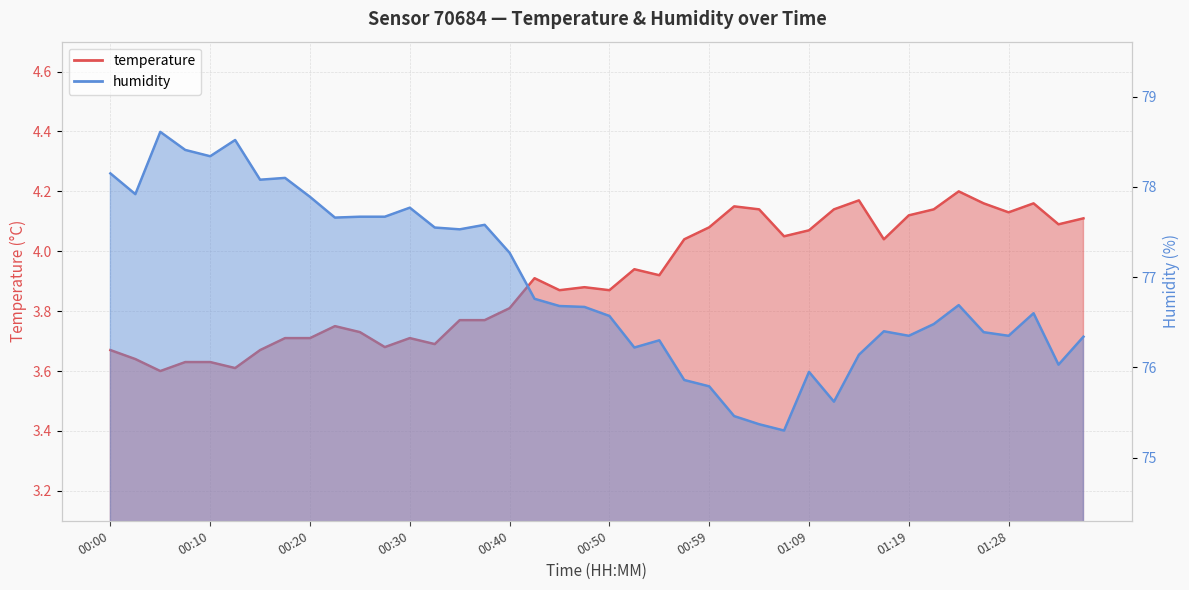

True or false: temperature and humidity intersect in this chart.

False